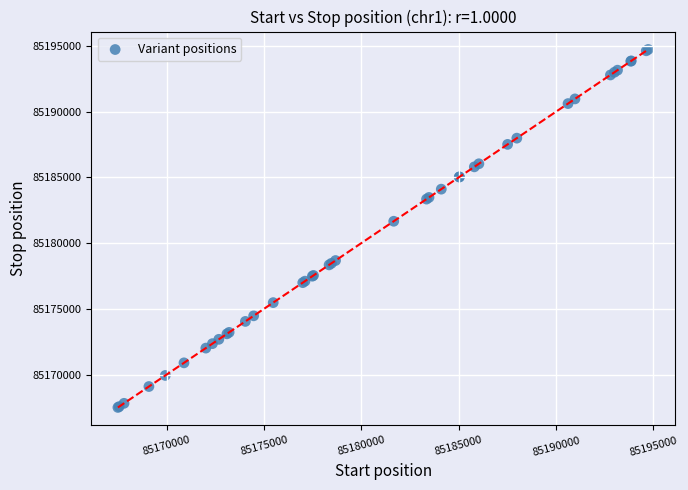

What Y value in the scatter plot is closest to 85181112?

85181660